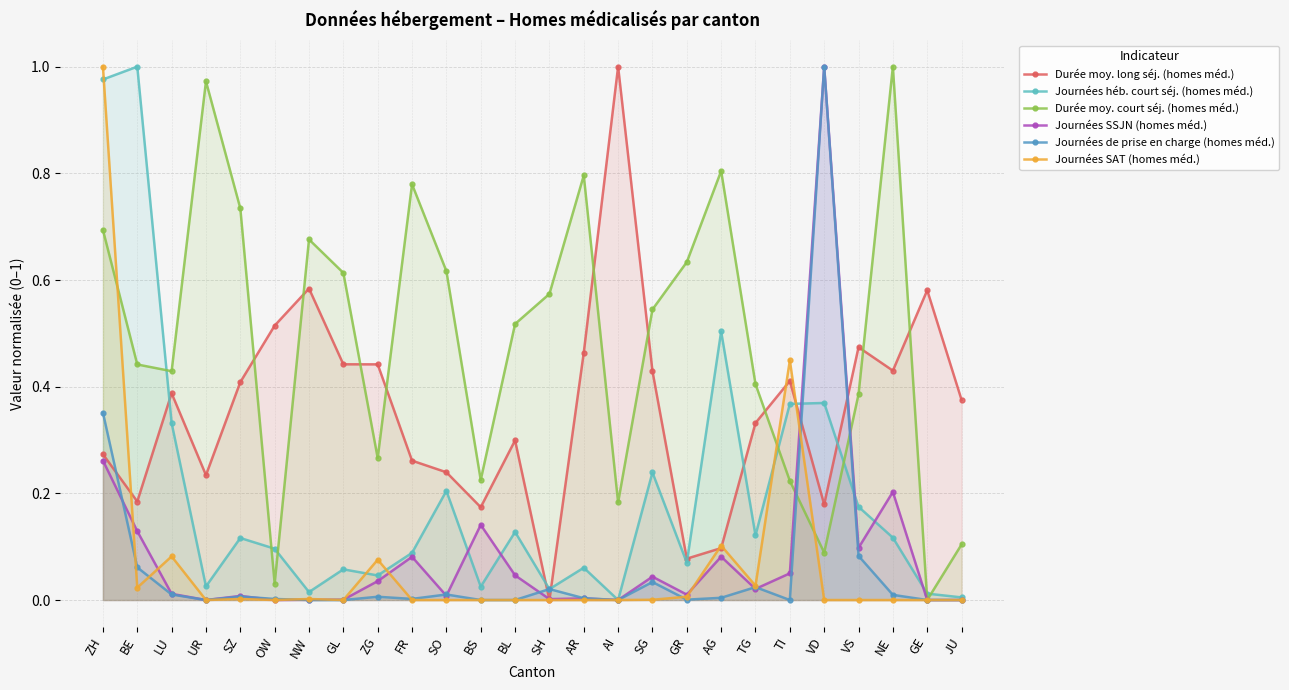

What is the label of the 11th point from the right?

AI